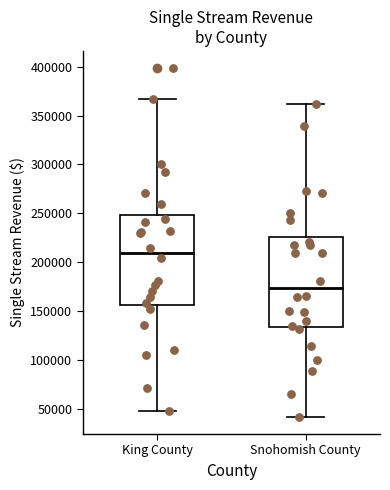

Reading left to right, read every box against the y-axis: the position of its median line, the range the box covers, and the ends of its whiskers. The values are not printed on the chart, so give them approximately, as read against the axis.

King County: median 210000, box 155000 to 250000, whiskers 50000 to 365000
Snohomish County: median 175000, box 135000 to 225000, whiskers 40000 to 360000